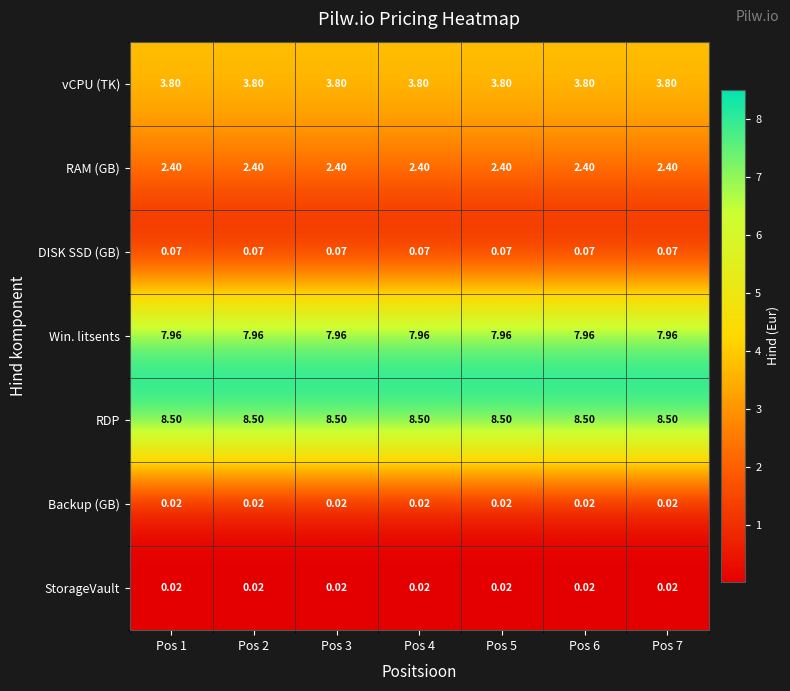

Which series has the largest total across all categories?

RDP